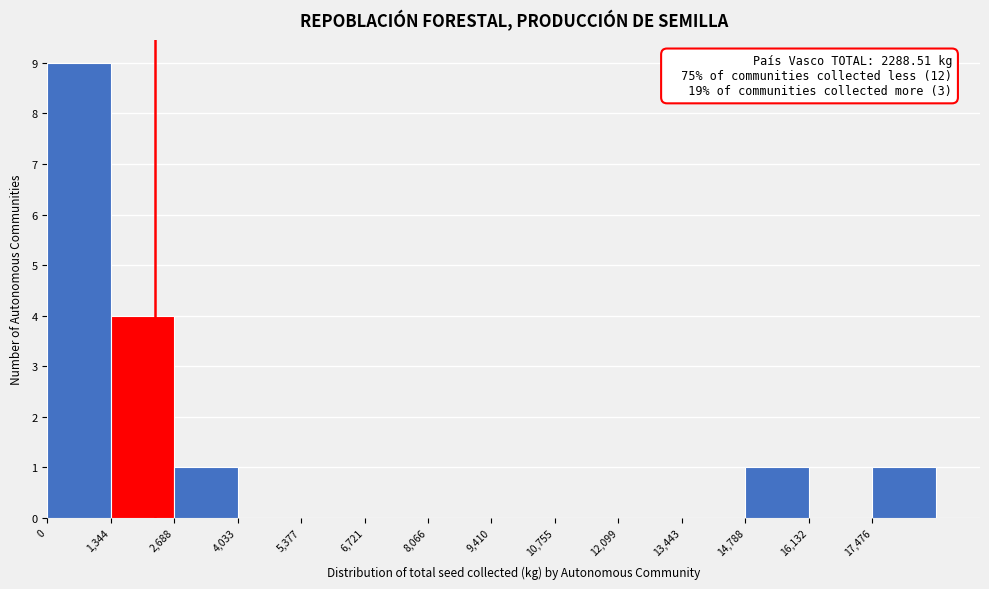

Over which range of the x-axis is the bar tallest?

0 to 1400